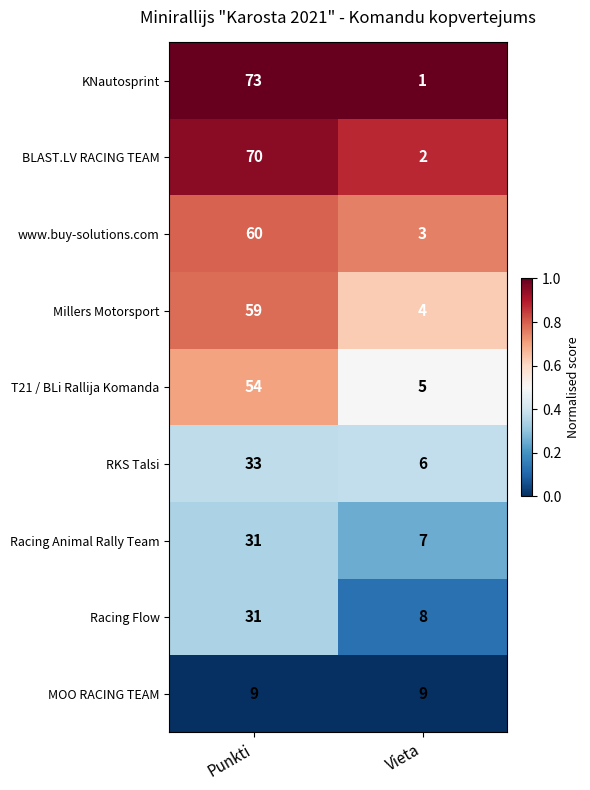

At which label is Racing Flow closest to 19?

Vieta